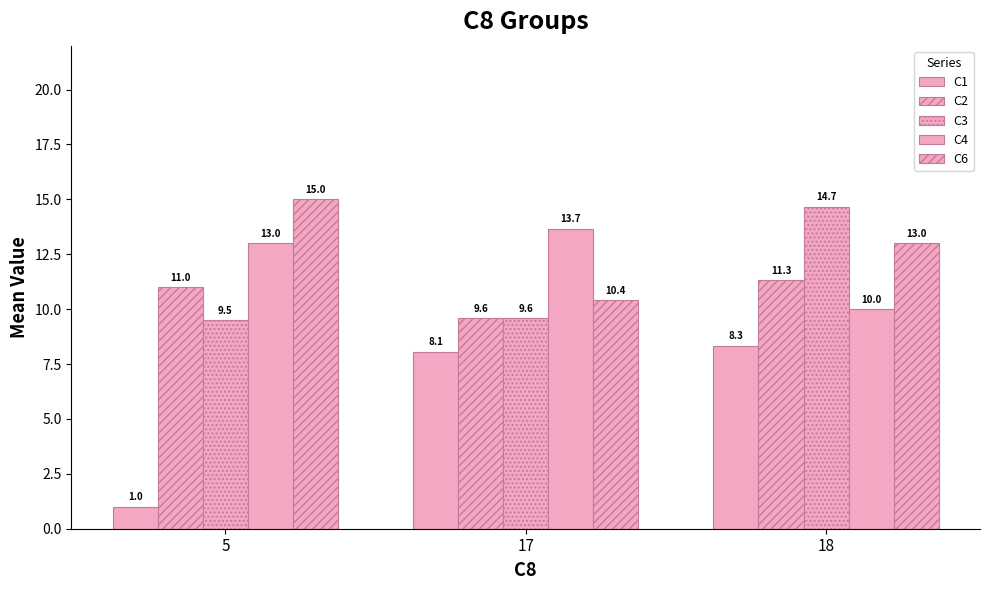

Reading right to left, list all the values displayed in this chart.

C1: 8.3	8.1	1.0
C2: 11.3	9.6	11.0
C3: 14.7	9.6	9.5
C4: 10.0	13.7	13.0
C6: 13.0	10.4	15.0